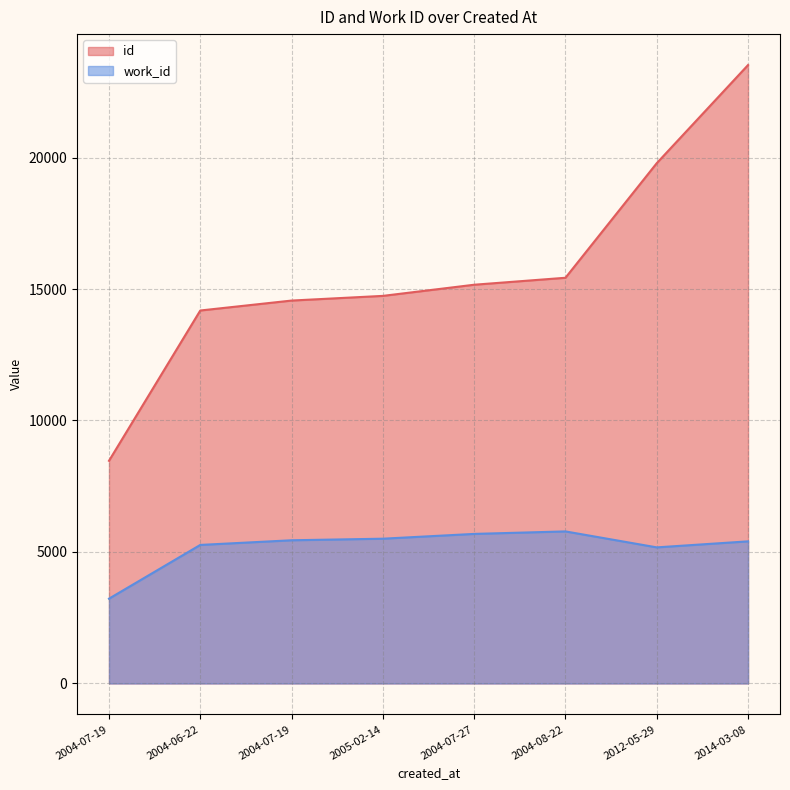

At which category does the chart reach its minimum across all series?

2004-07-19